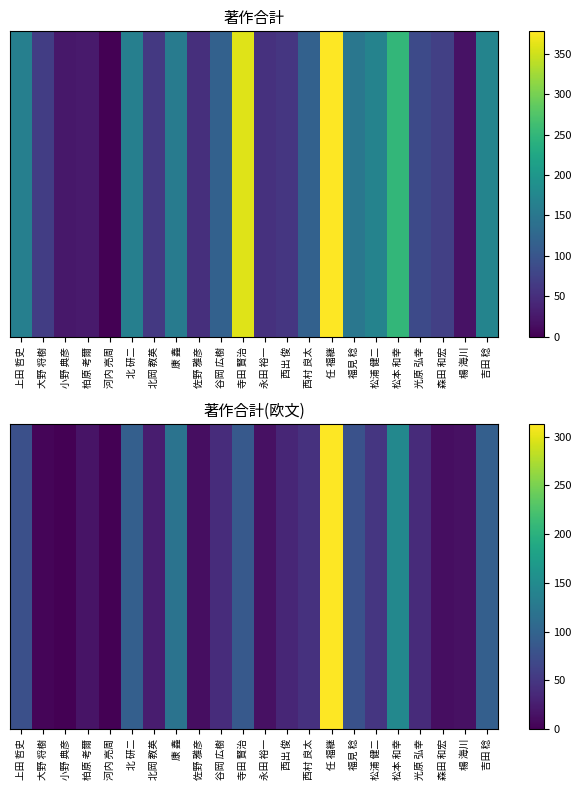

Reading left to right, what are all the values shown in this chart?

上田 哲史=76	大野 将樹=4	小野 典彦=1	柏原 考爾=16	河内 亮周=0	北 研二=95	北岡 教英=25	康 鑫=119	佐野 雅彦=12	谷岡 広樹=40	寺田 賢治=88	永田 裕一=14	西出 俊=34	西村 良太=45	任 福継=313	福見 稔=79	松浦 健二=50	松本 和幸=146	光原 弘幸=39	森田 和宏=12	楊 海川=14	吉田 稔=95